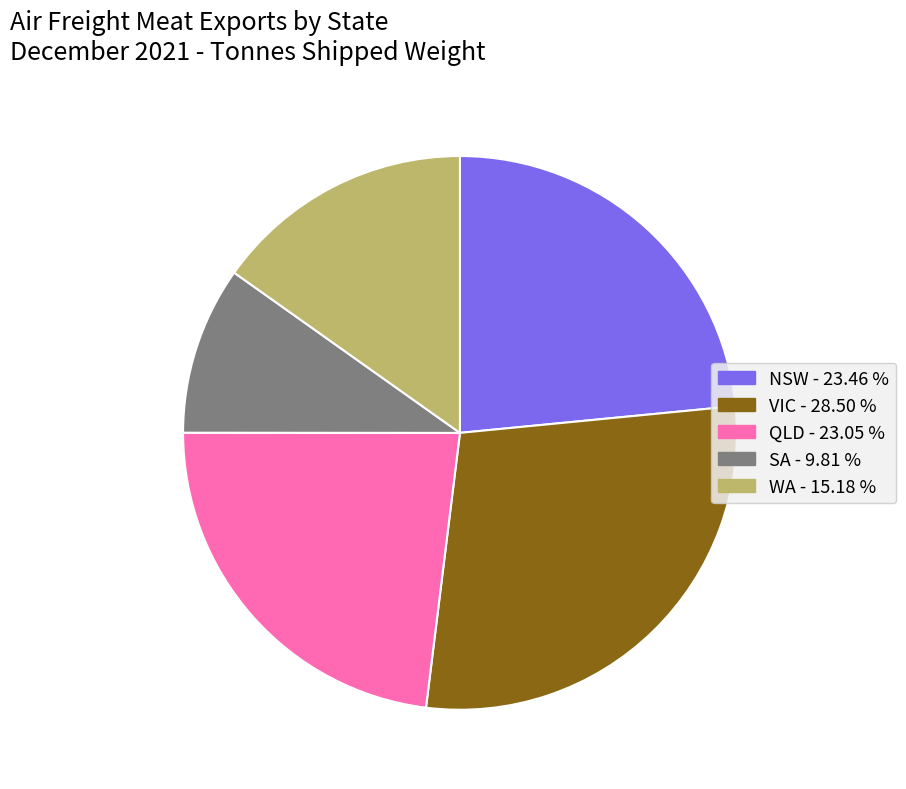

Is there a majority slice in this chart?

No